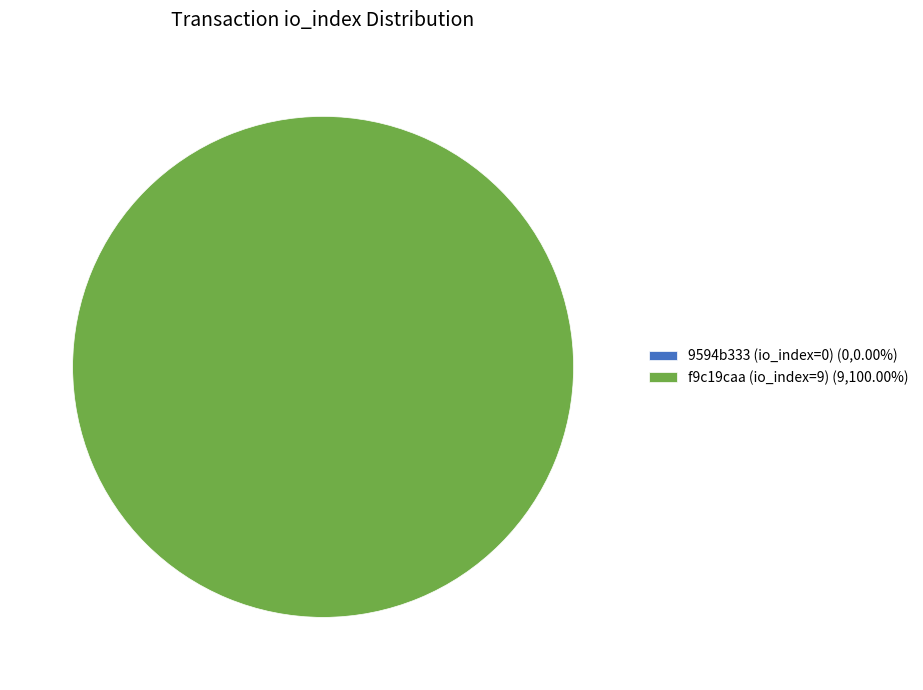

Is tx_type the majority of the pie?

No